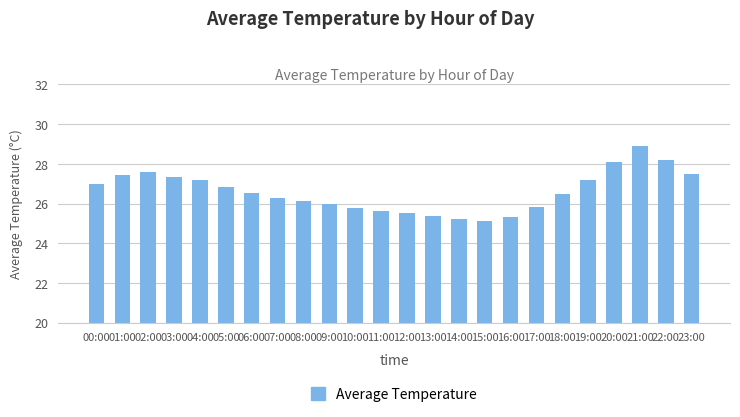

Reading left to right, extract all data points from this chart.

27.0	27.4	27.6	27.4	27.2	26.8	26.6	26.3	26.1	26.0	25.8	25.6	25.5	25.4	25.2	25.1	25.3	25.8	26.5	27.2	28.1	28.9	28.2	27.5